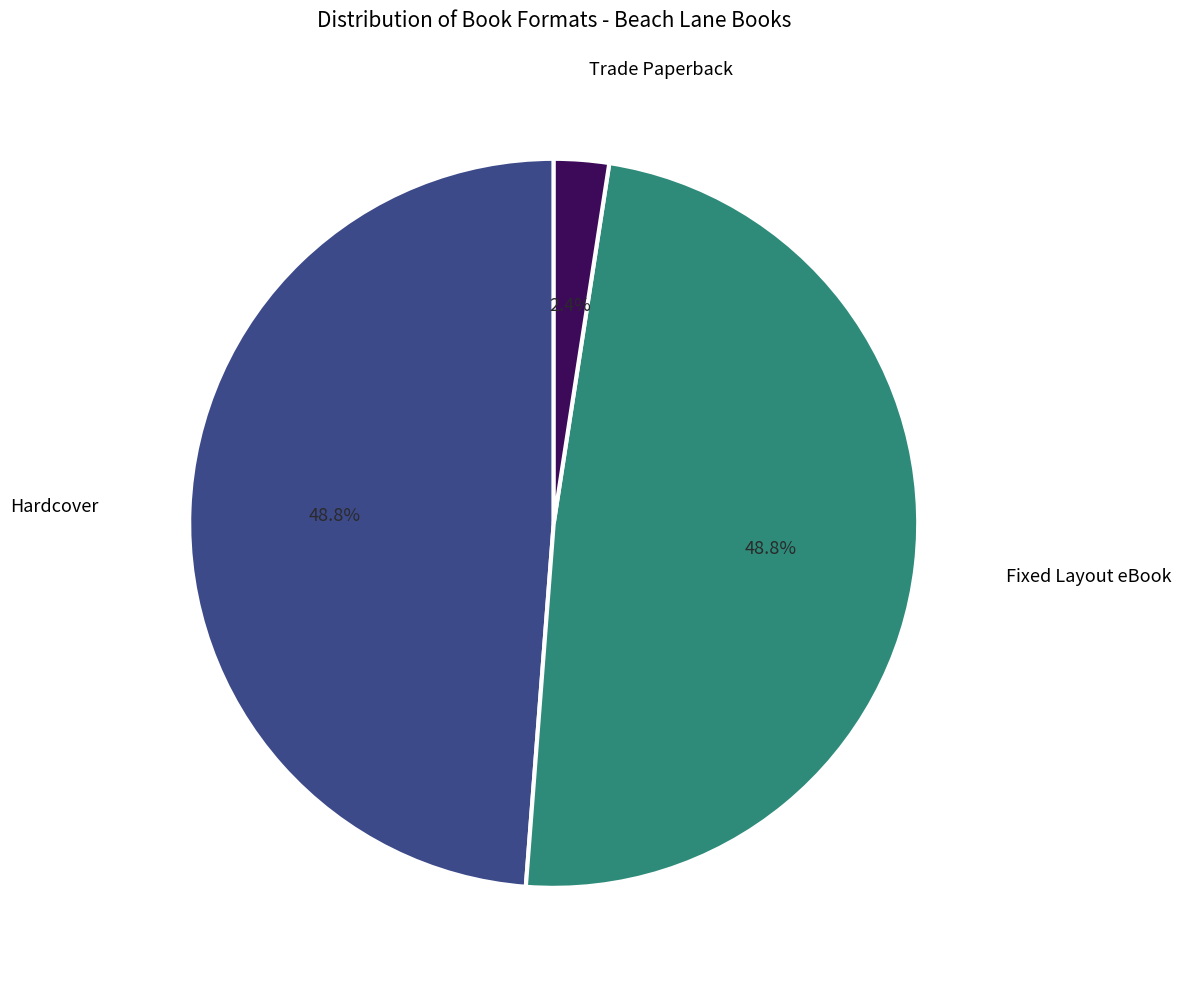

How much of the chart is everything except Trade Paperback?

97.6%